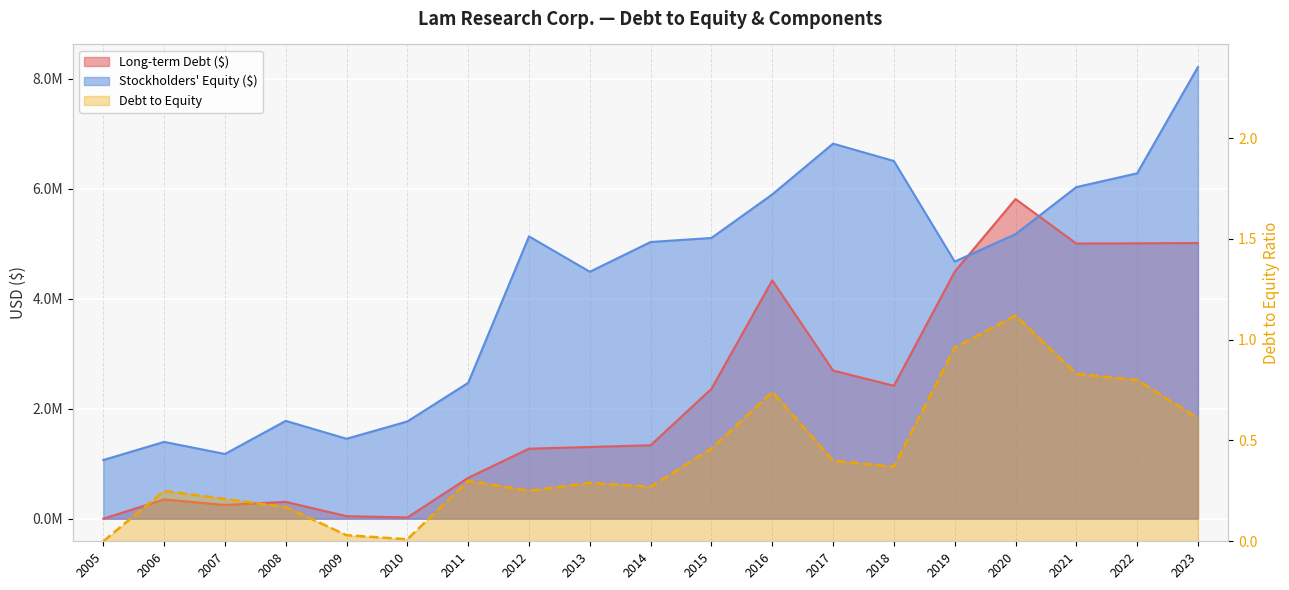

How many lines are shown in the chart?

3